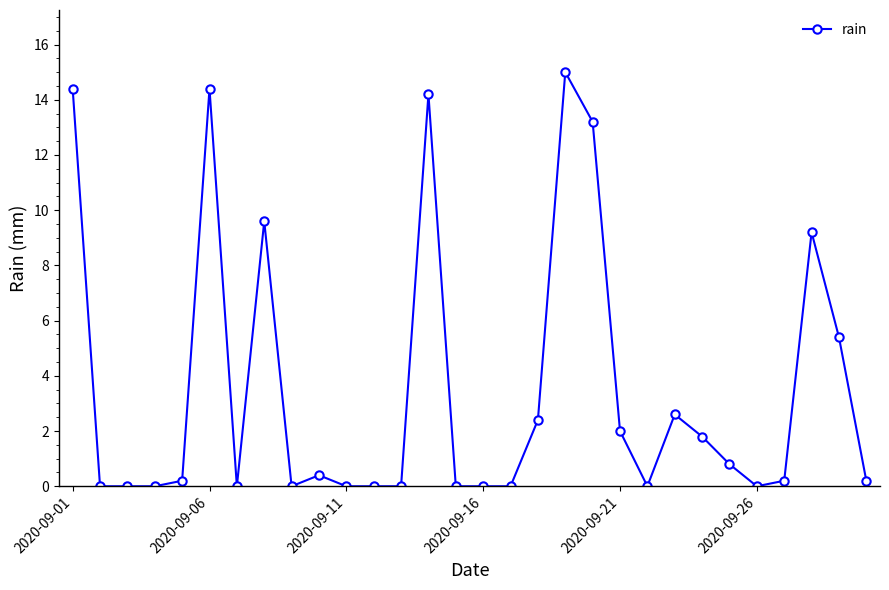

True or false: the data has more than 1 interior local peaks.

True